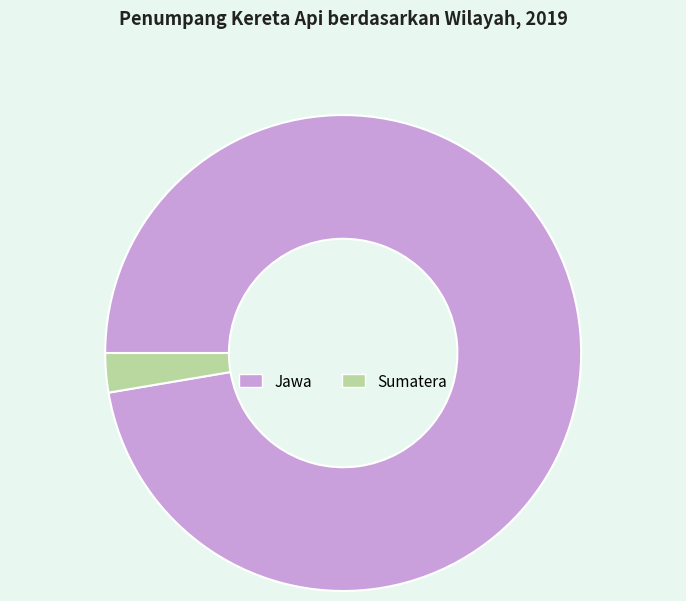

Does Jawa represent more than half of the total?

Yes